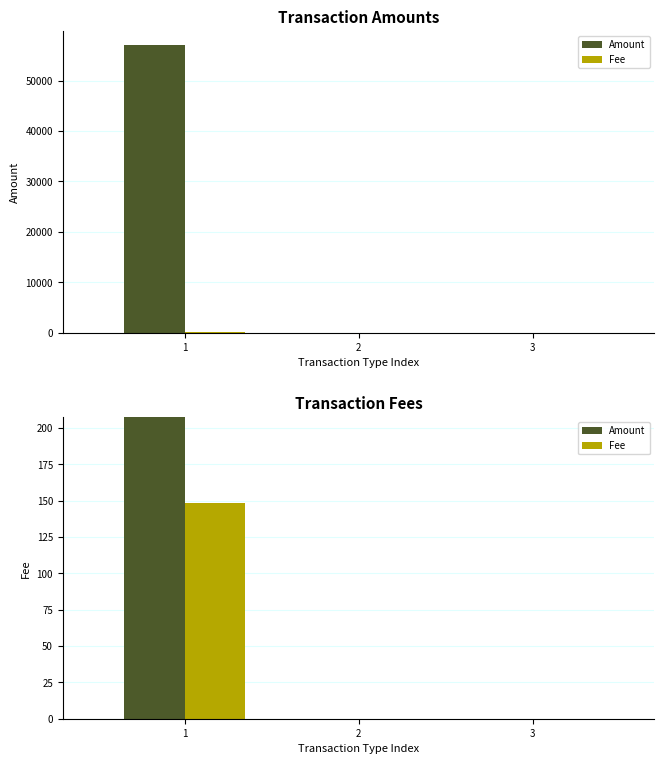

How many groups of bars are there?

3